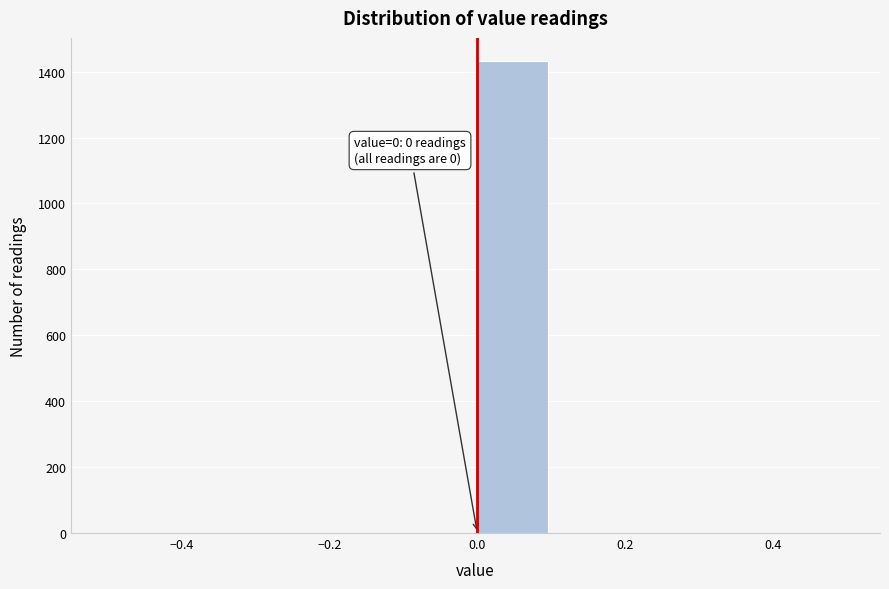

Over which range of the x-axis is the bar tallest?

0.0 to 0.1